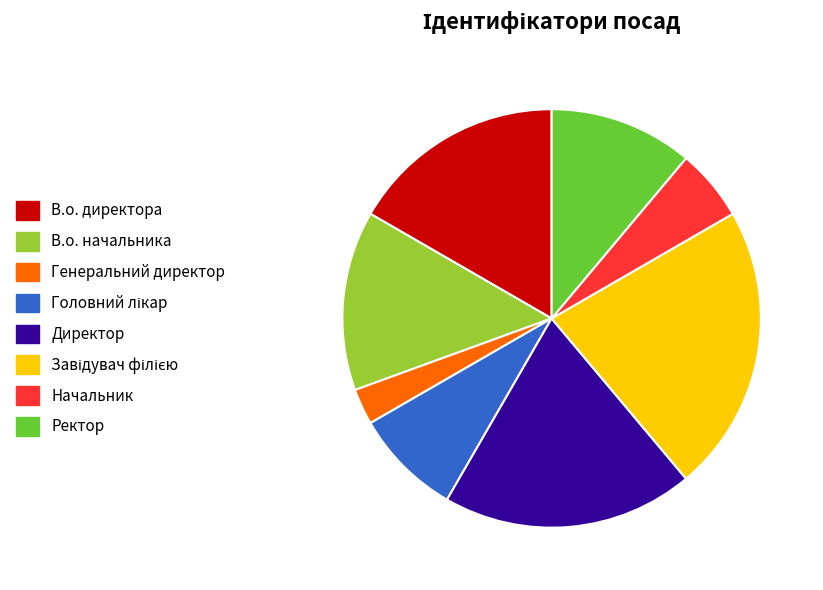

Do Директор and Генеральний директор together represent more than half of the pie?

No